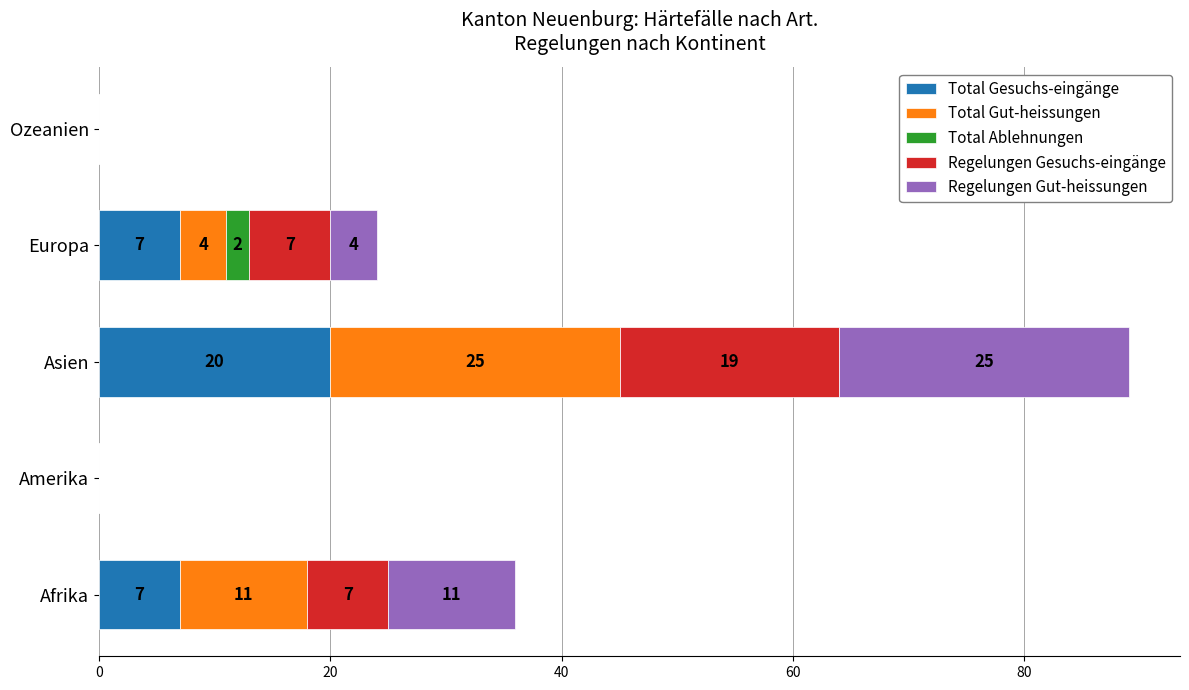

What is the sum of the Total Gesuchs-eingänge values at Asien and Ozeanien?

20